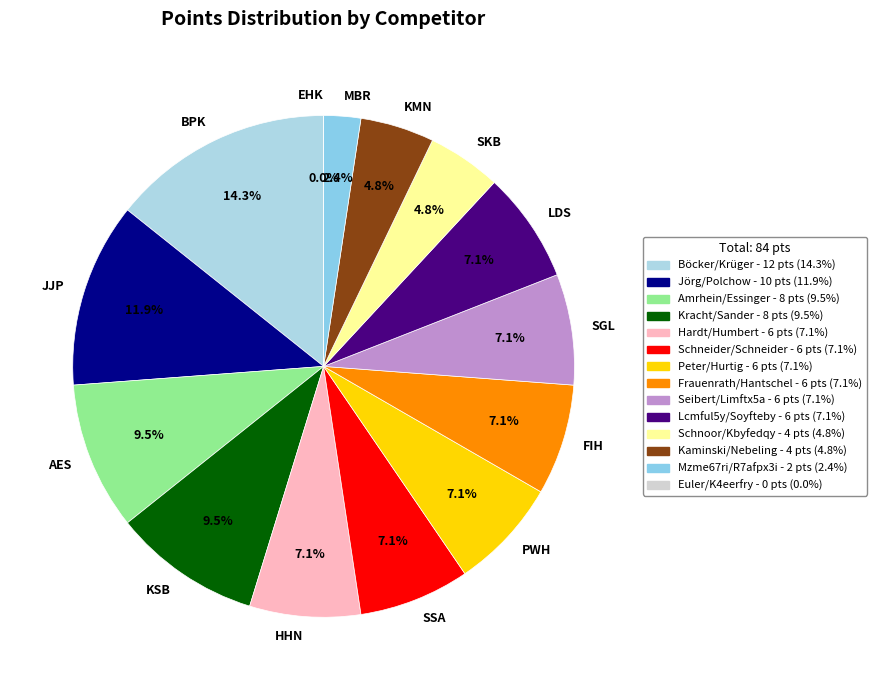

Is there a majority slice in this chart?

No